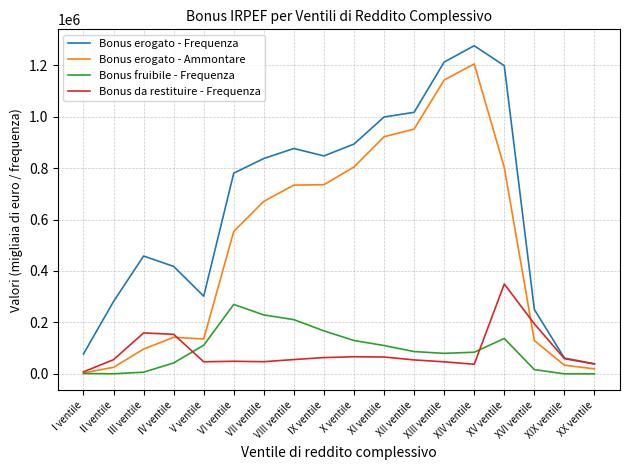

Between IV ventile and VII ventile, which series saw the biggest shift?

Bonus erogato - Ammontare